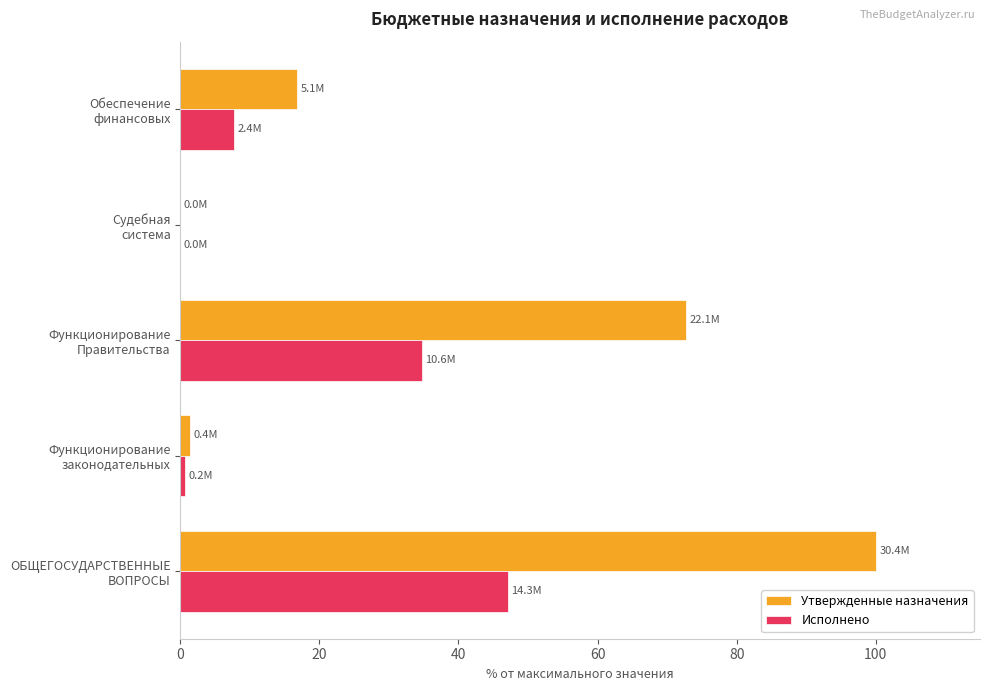

What are all the series names shown in the legend?

Утвержденные назначения, Исполнено